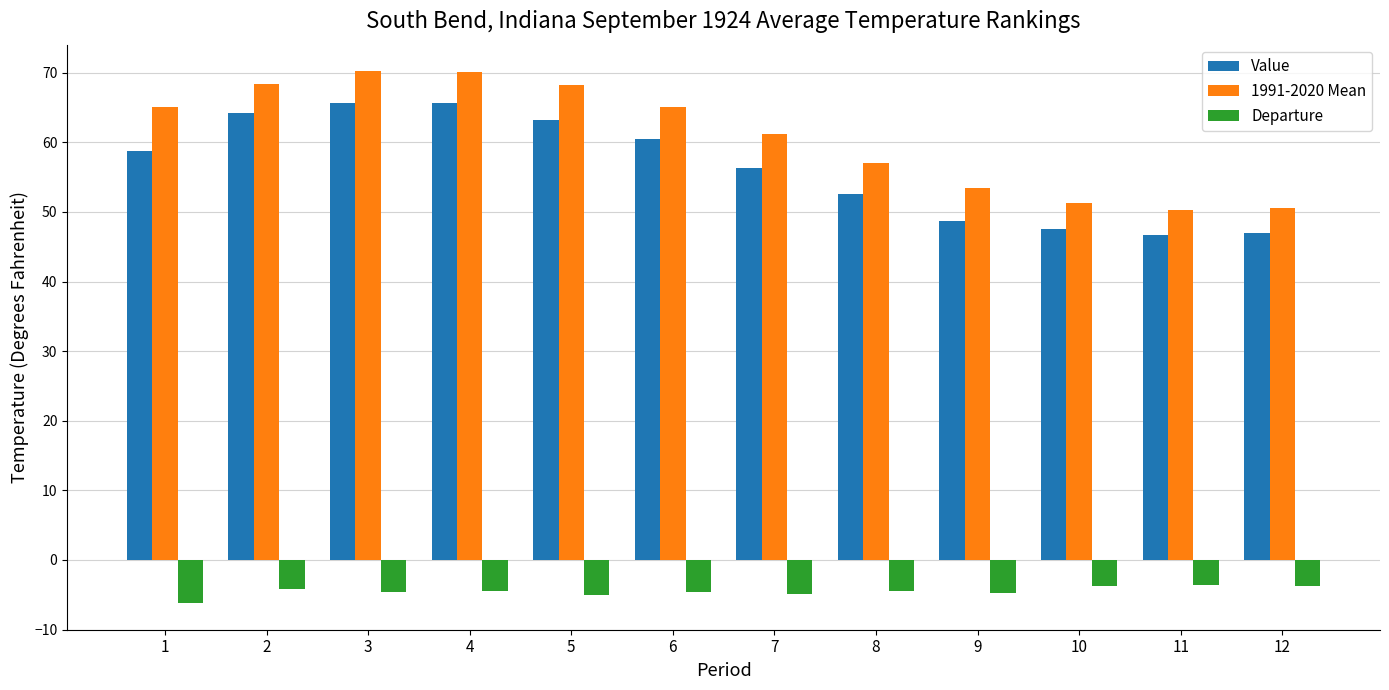

What is the average value of the 1991-2020 Mean series?

60.9